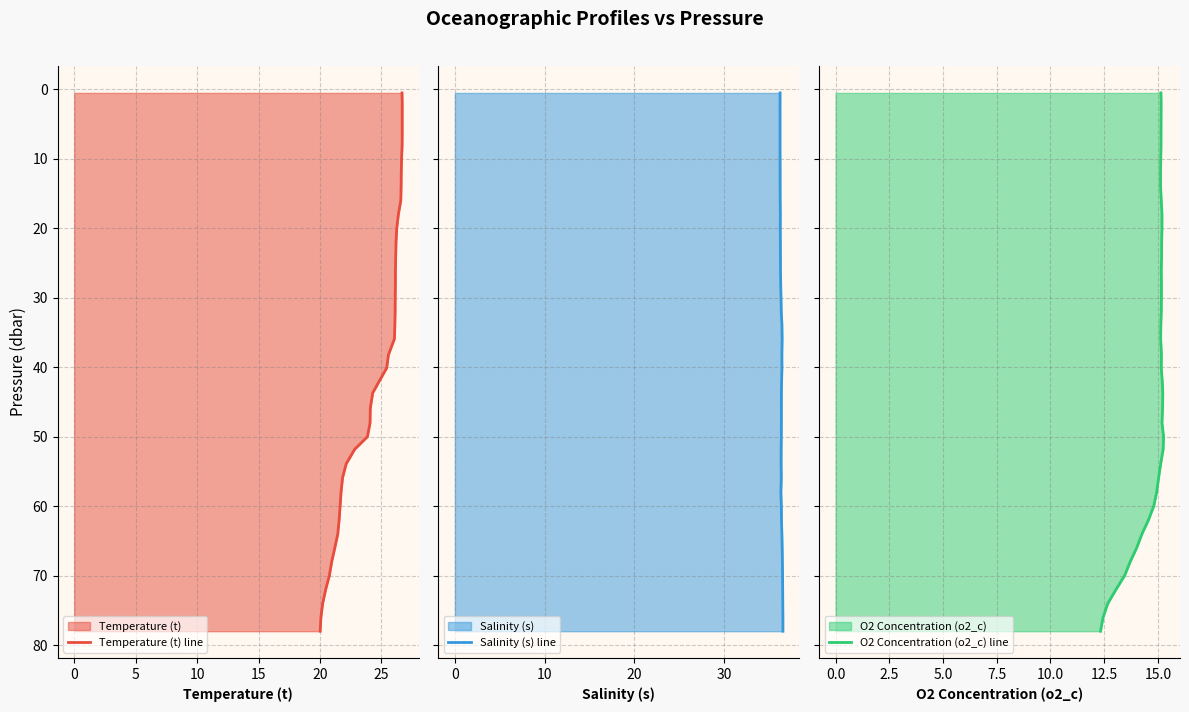

Does the chart have visible grid lines?

Yes